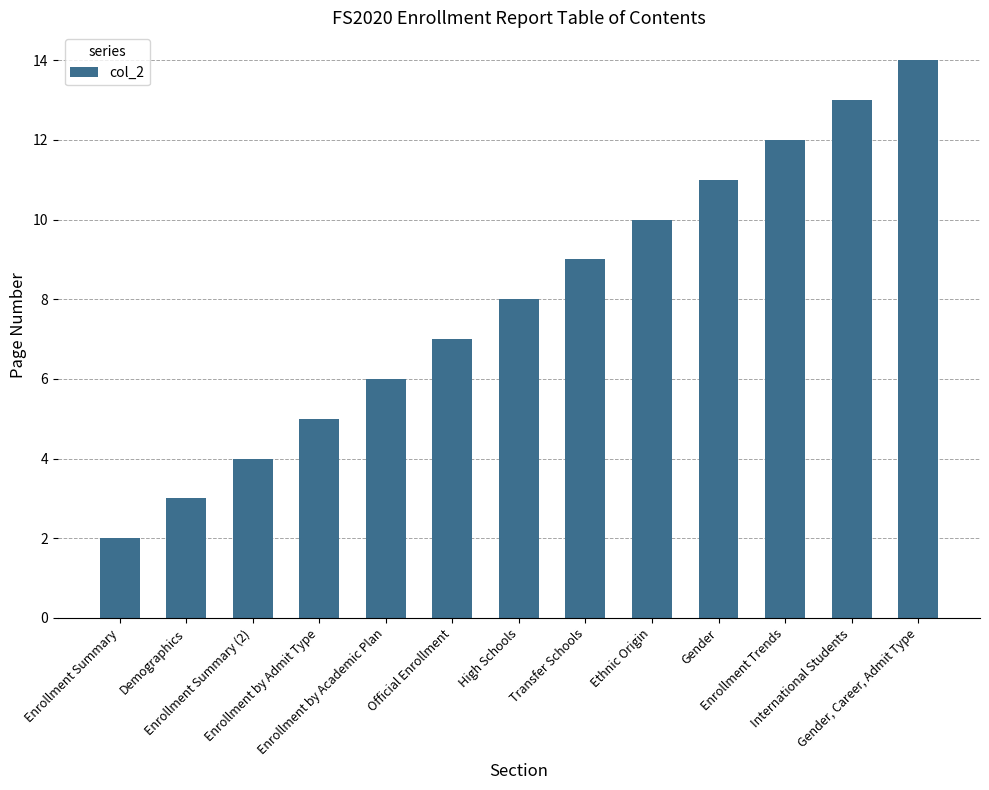

List the labels in order of value, smallest first.

Enrollment Summary, Demographics, Enrollment Summary (2), Enrollment by Admit Type, Enrollment by Academic Plan, Official Enrollment, High Schools, Transfer Schools, Ethnic Origin, Gender, Enrollment Trends, International Students, Gender, Career, Admit Type